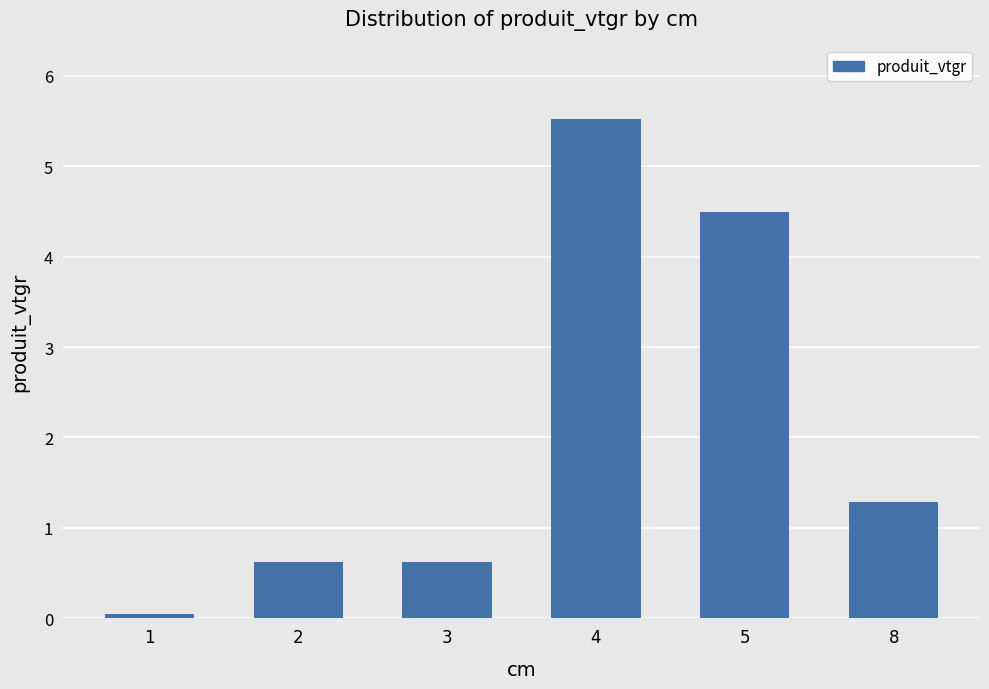

What is the sum of the values at 8 and 5?

5.8